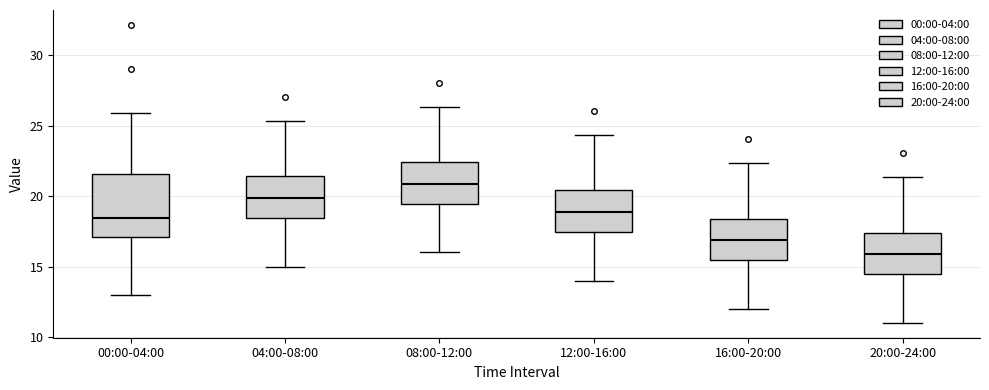

Where is the lower edge of the box for 04:00-08:00 on the y-axis? The values are not printed on the chart, so give them approximately, as read against the axis.

18.5